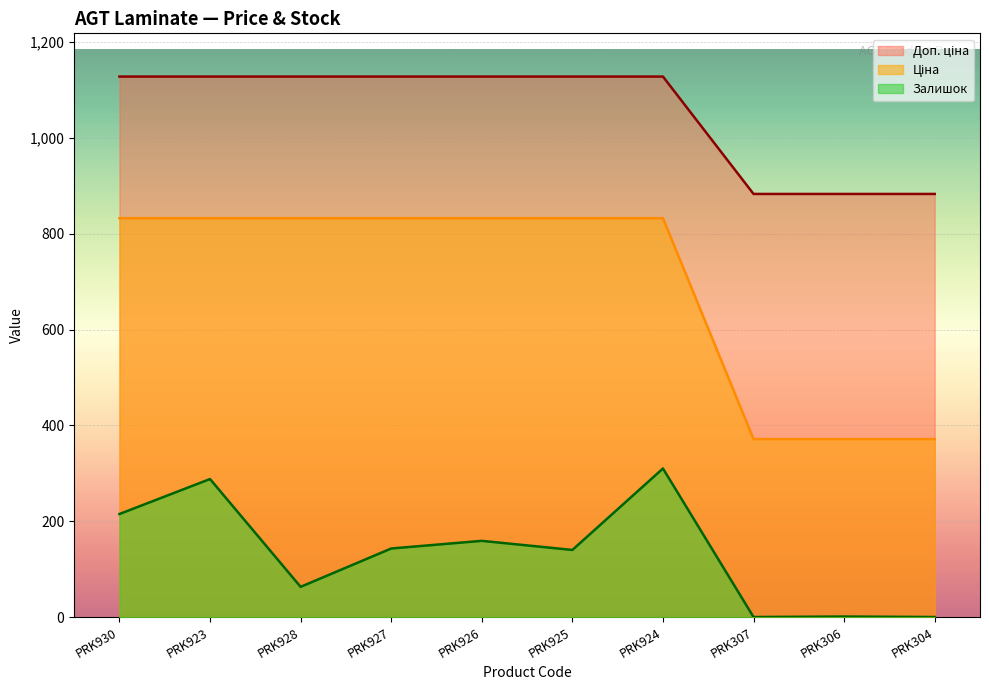

What is the greatest value displayed?

1128.0